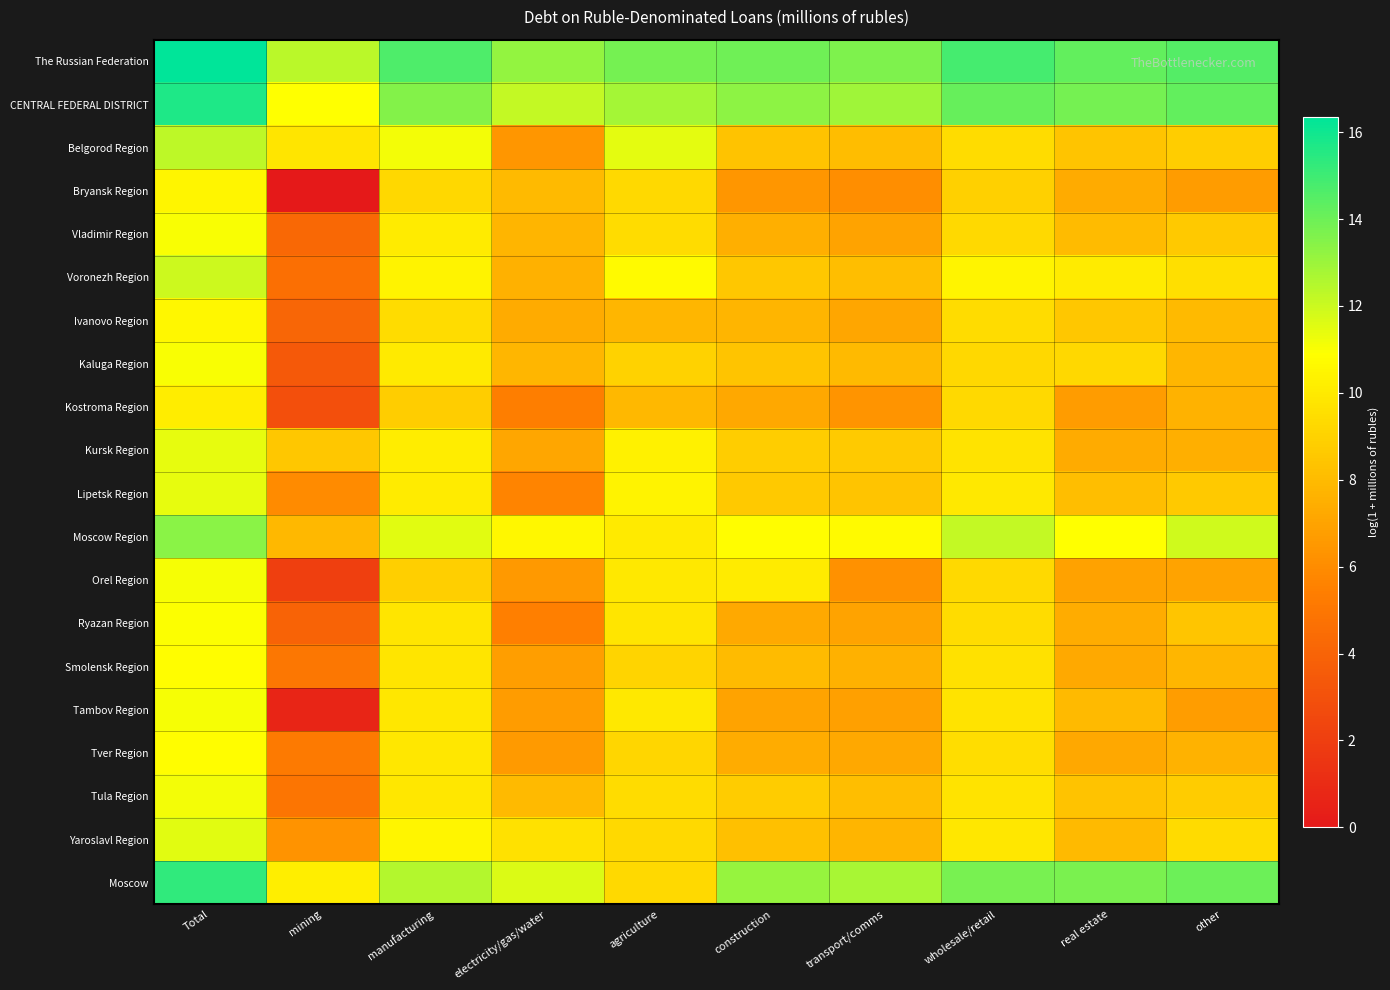

Which series has the largest total across all categories?

The Russian Federation